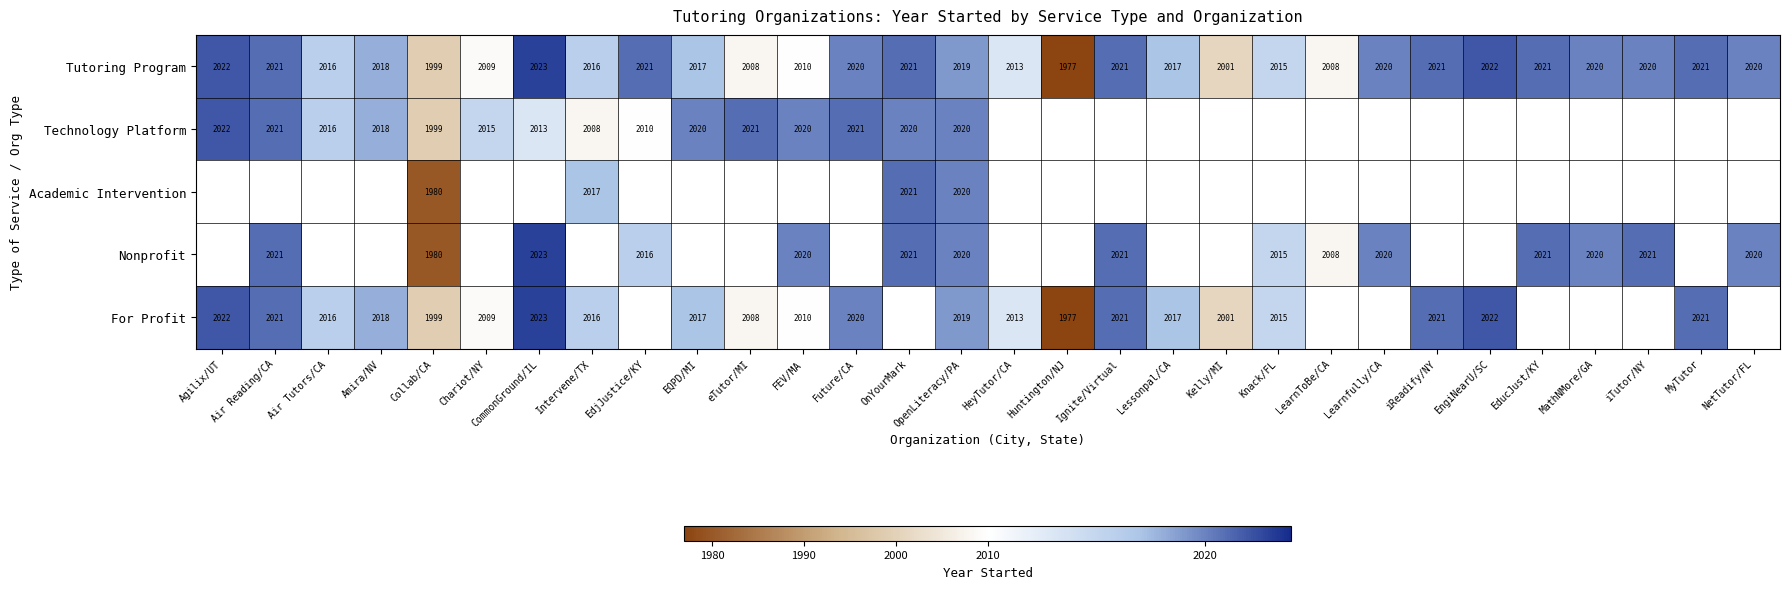

Which category has the lowest value across all series?

Huntington/NJ